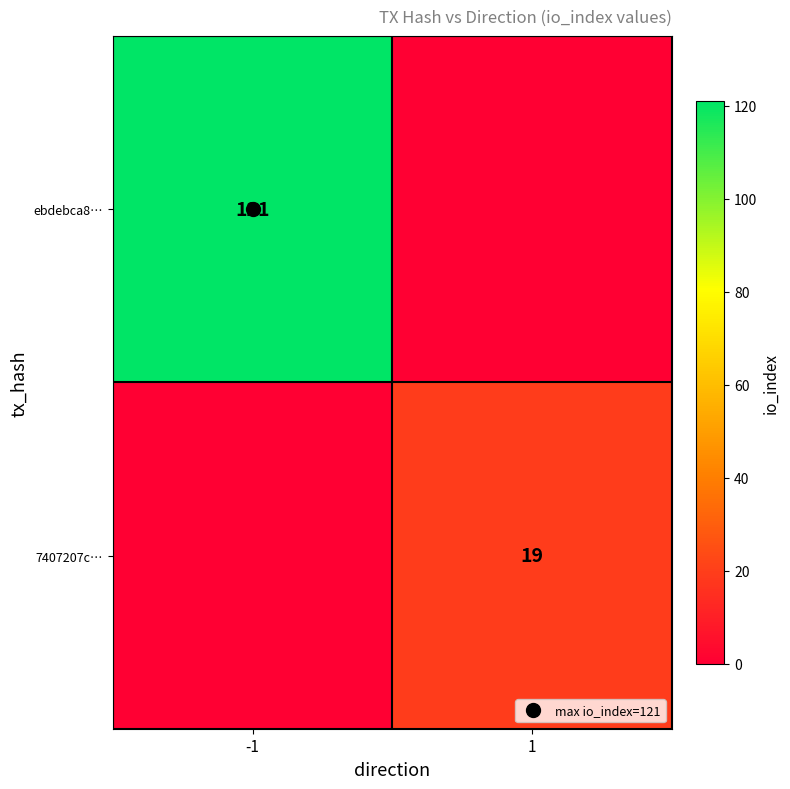

At which label is ebdebca8… closest to 60?

1